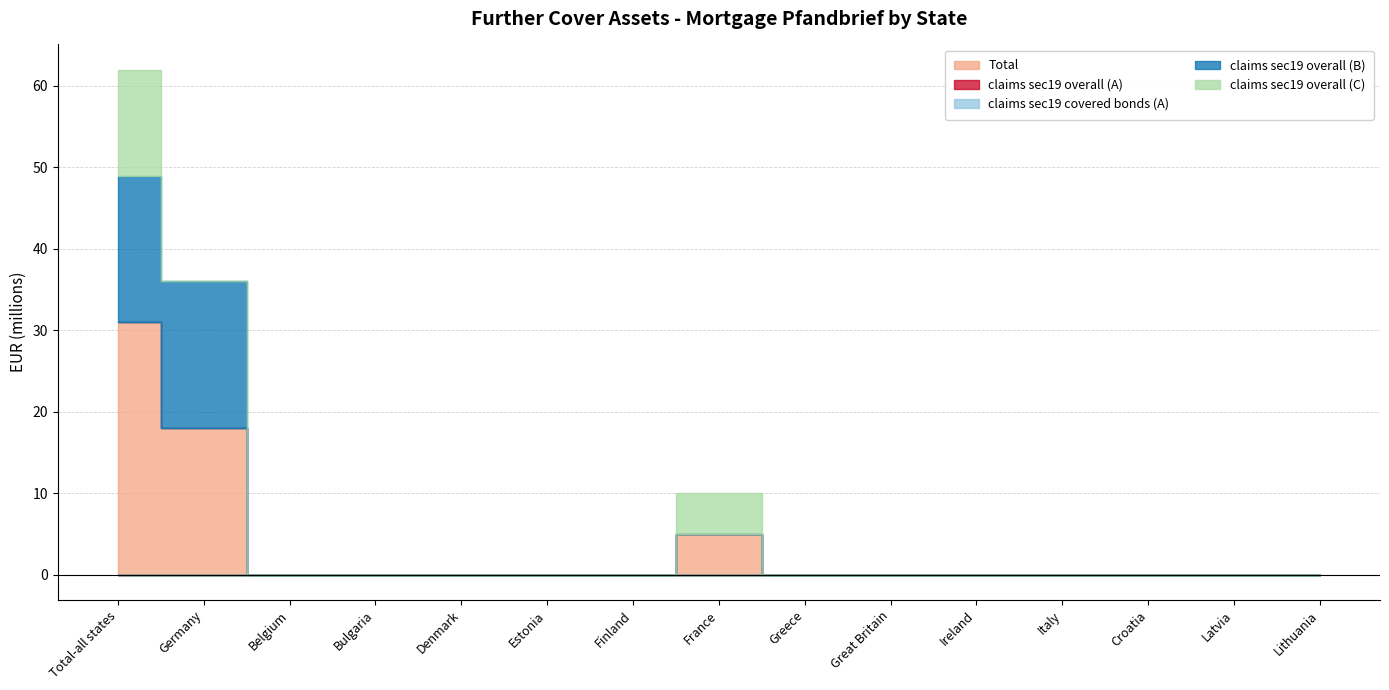

True or false: claims sec19 overall (B) has a value of -11 at Lithuania.

False